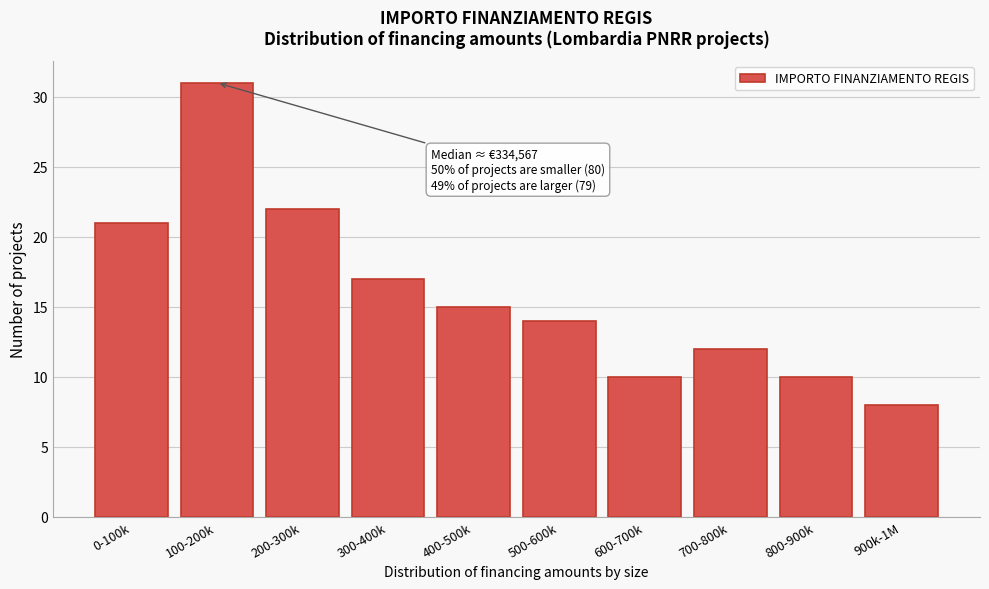

Reading left to right, what are all the values shown in this chart?

0-100k=21	100-200k=31	200-300k=22	300-400k=17	400-500k=15	500-600k=14	600-700k=10	700-800k=12	800-900k=10	900k-1M=8